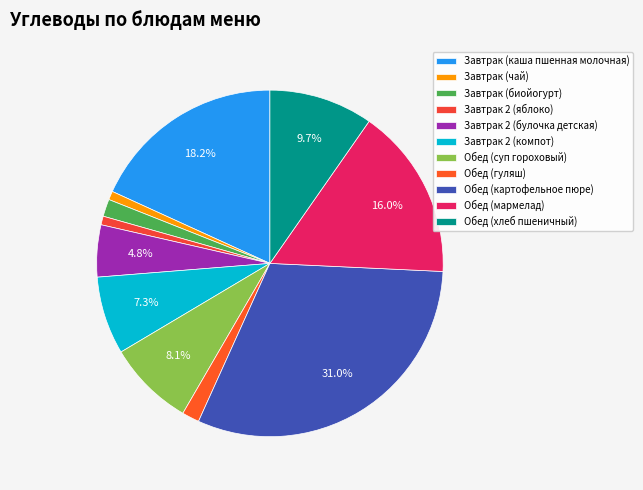

To the nearest percent, what percentage of the pie is Обед (гуляш)?

2%